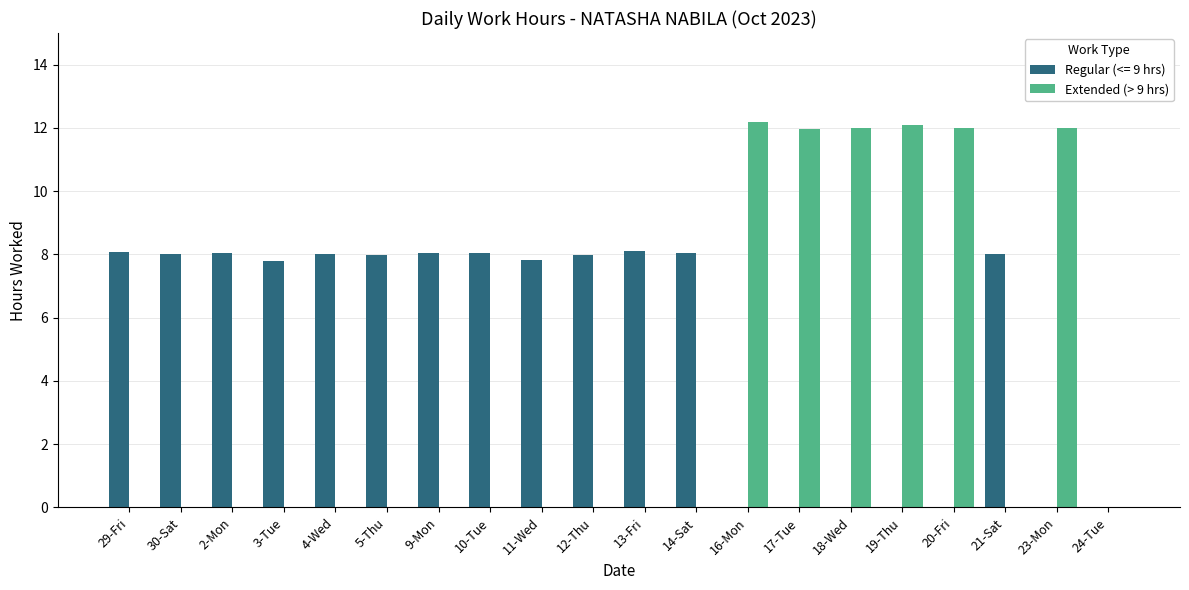

At which label does Regular (<= 9 hrs) first exceed 7?

29-Fri